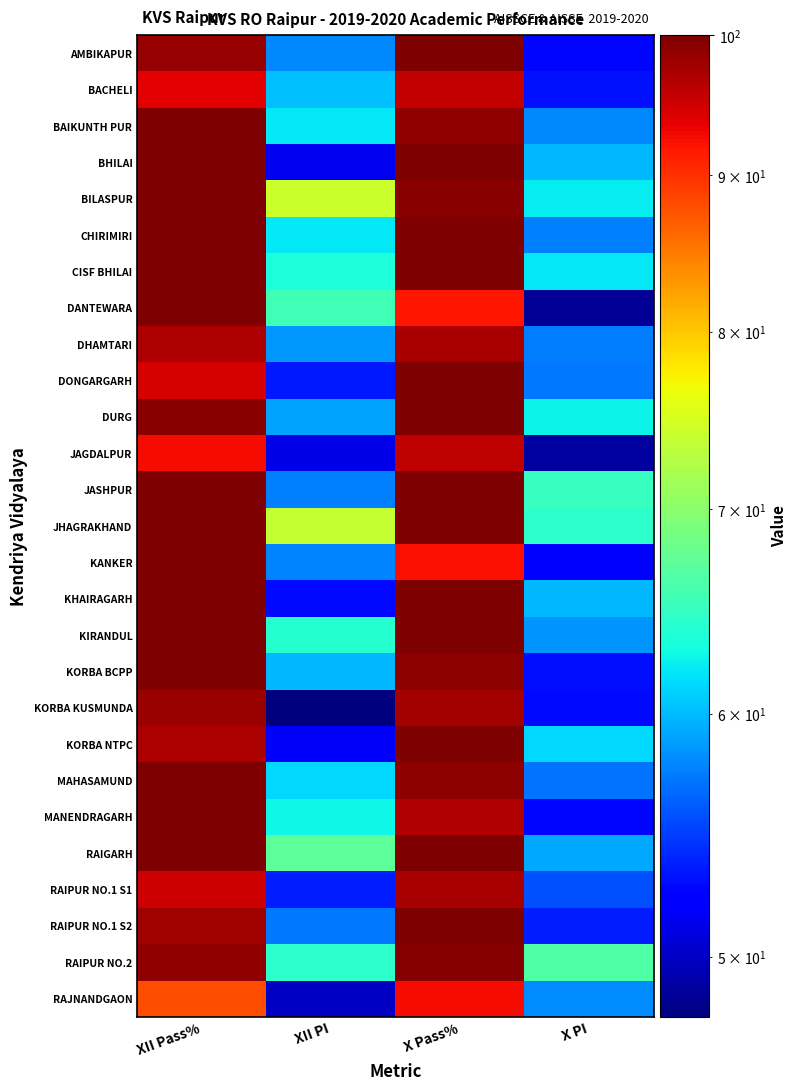

Count the number of categories in the chart.

4